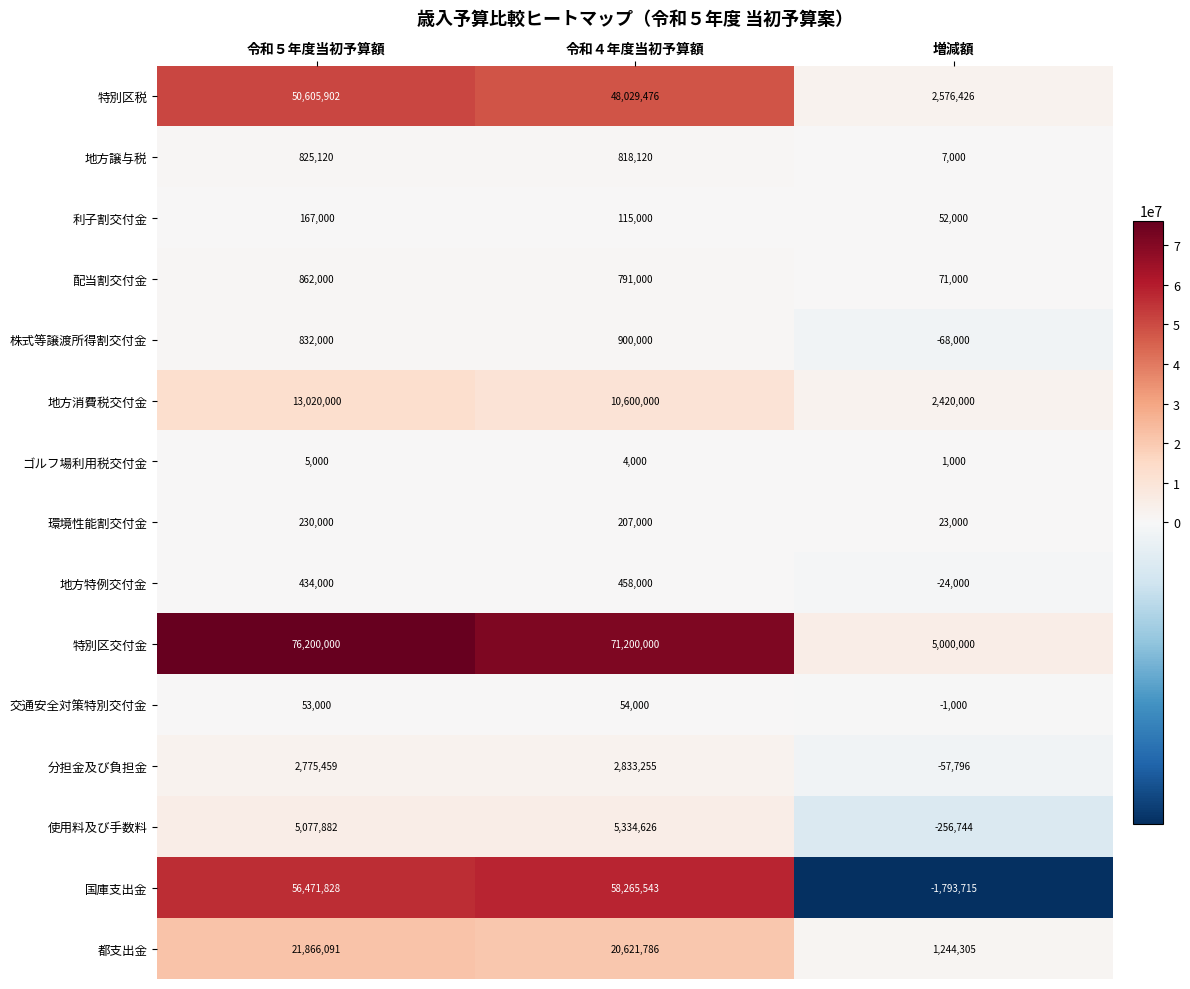

List the labels in order of 交通安全対策特別交付金 value, smallest first.

増減額, 令和５年度当初予算額, 令和４年度当初予算額